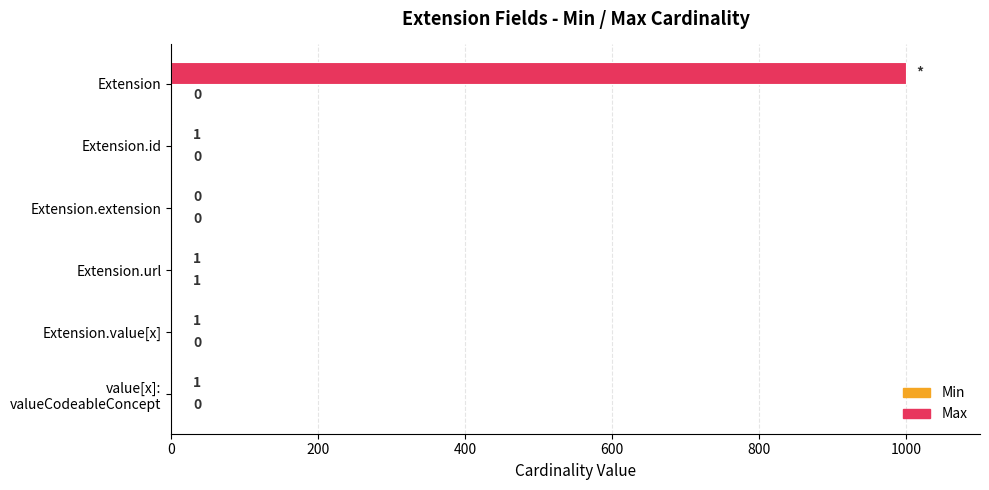

What is the highest value of the Max series?

999